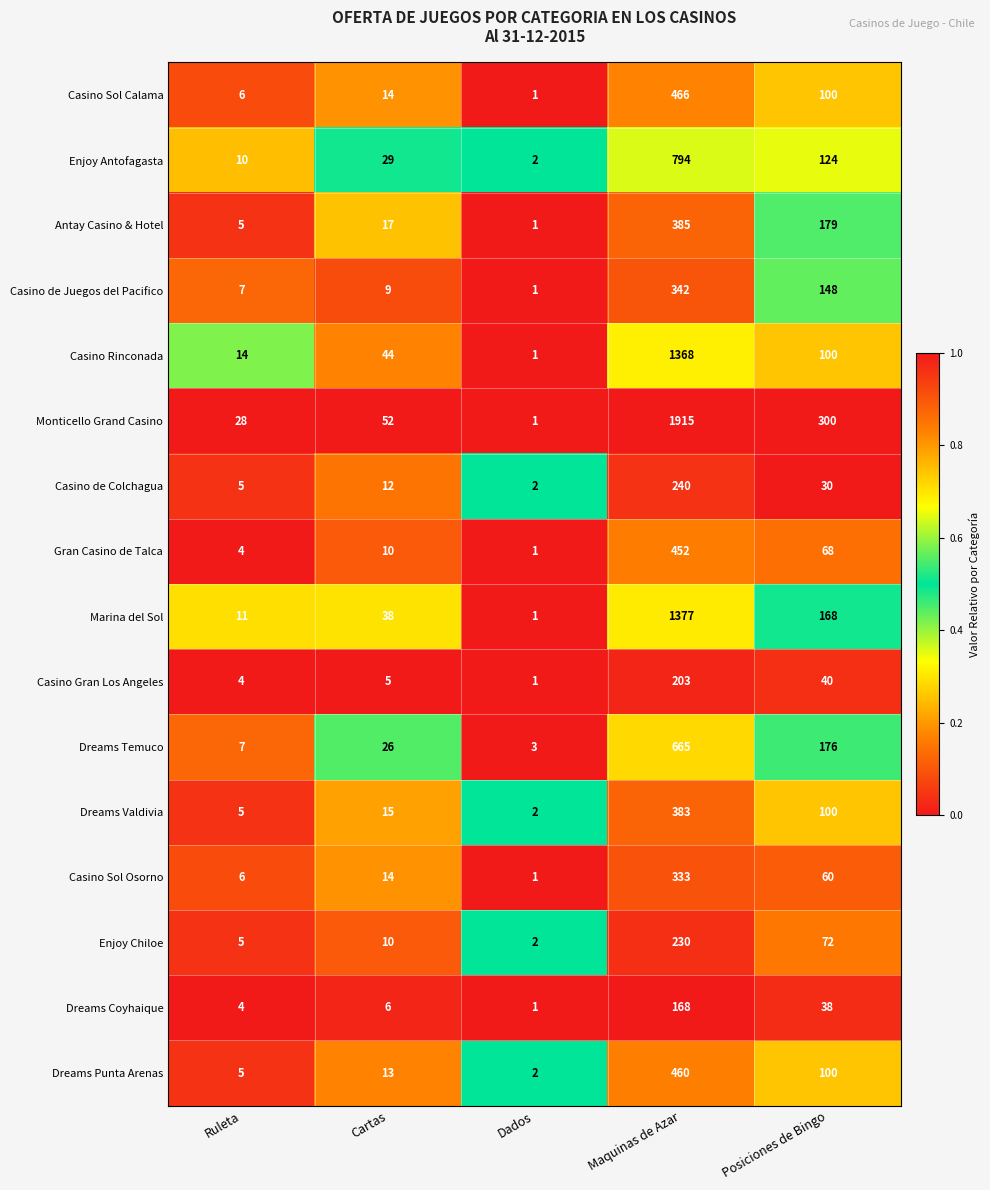

At which category is the sum across all series the highest?

Maquinas de Azar